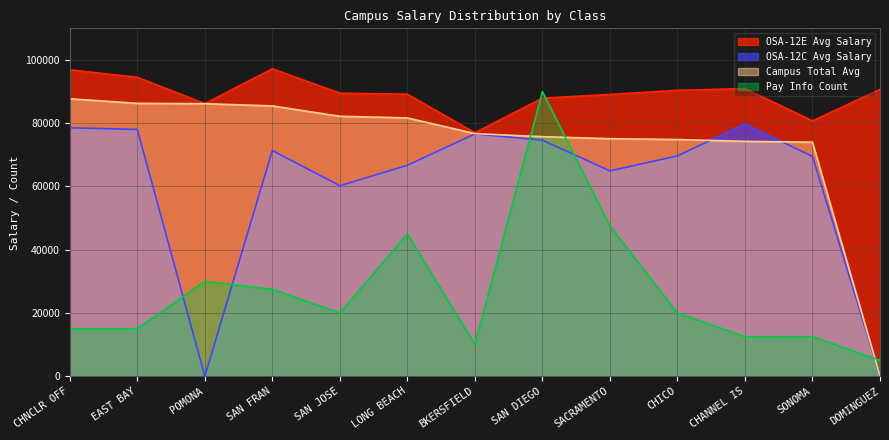

Where is the first local maximum for Pay Info Count?

POMONA